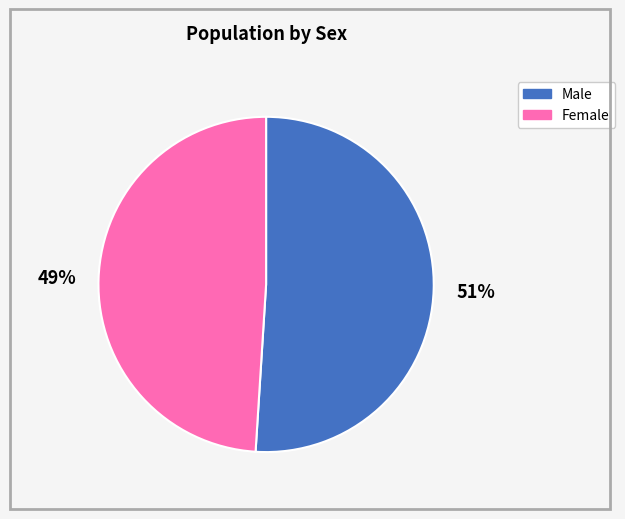

Do Female and Male together represent more than half of the pie?

Yes